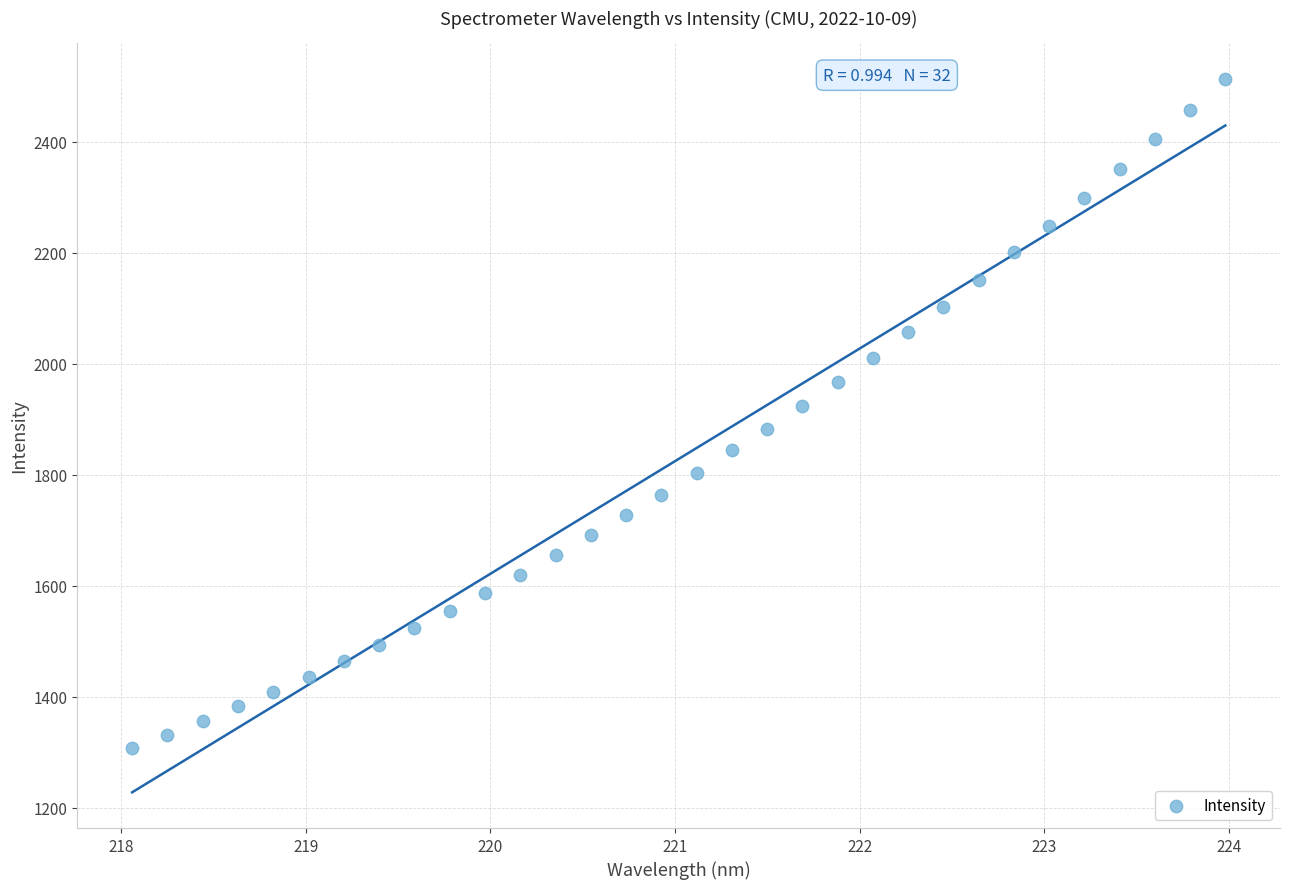

What is the range of Y values (max minus min)?

1205.6